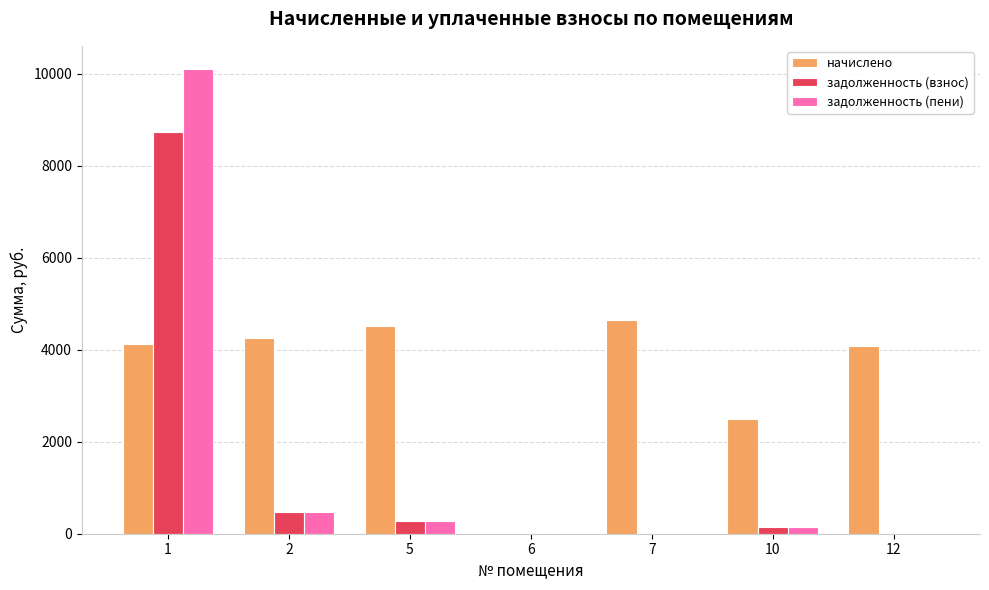

How many series are shown in this chart?

3